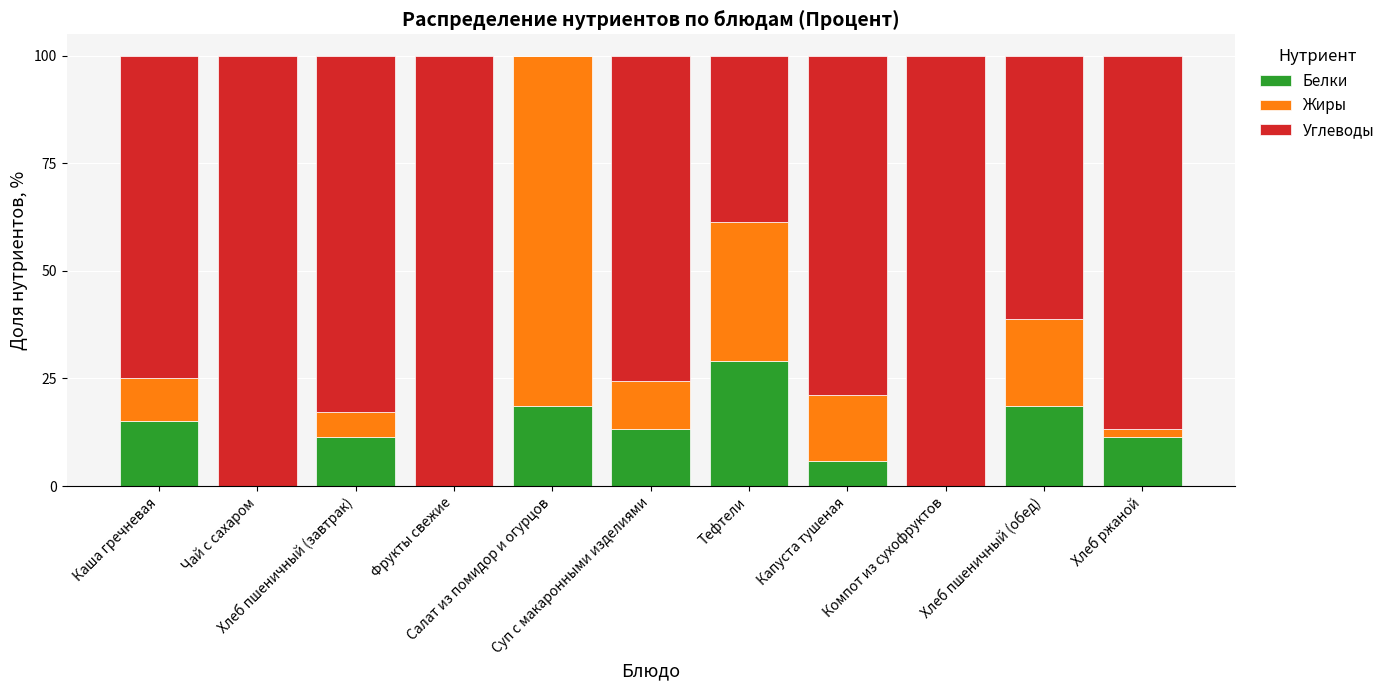

How many categories are shown in the chart?

11